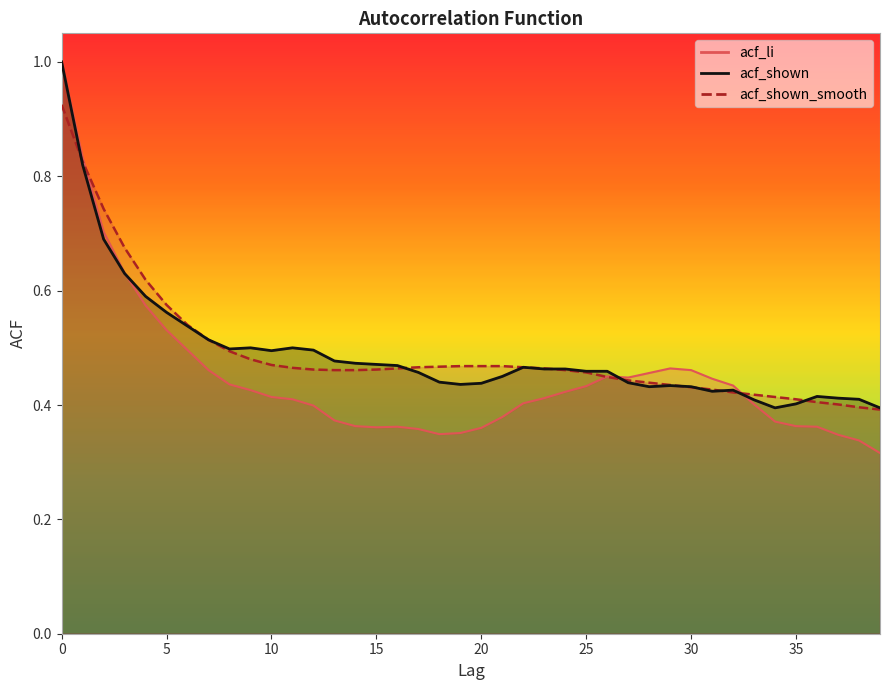

Which category has the lowest value in the acf_shown_smooth series?

39